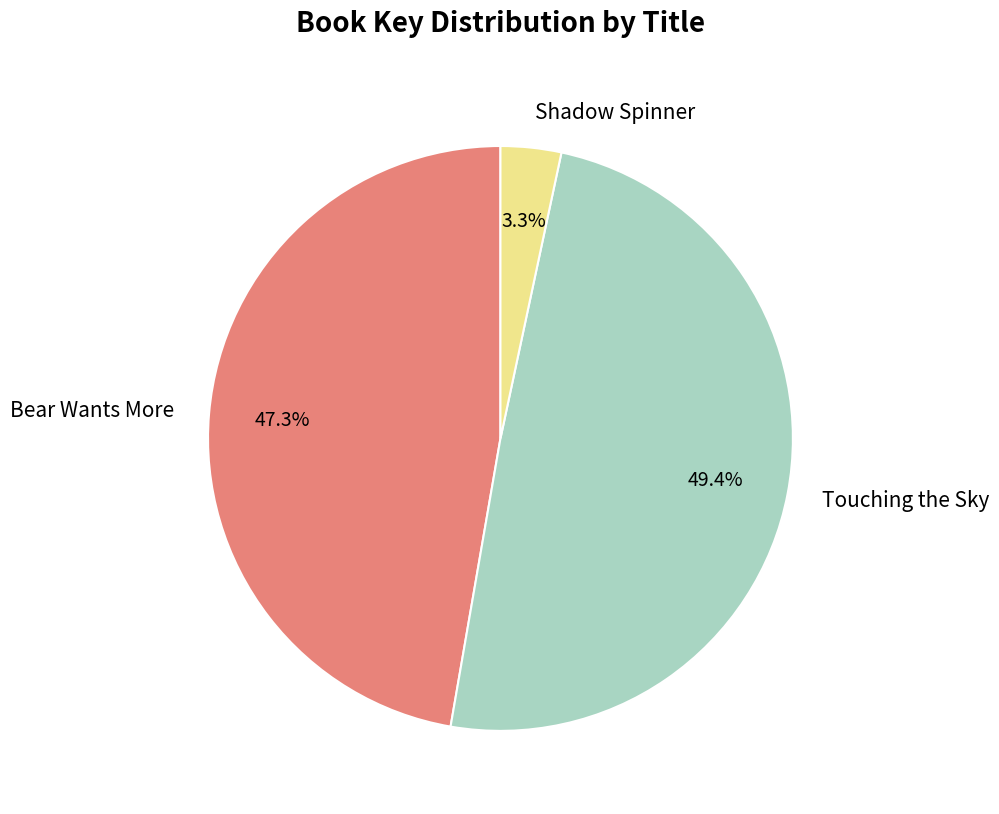

To the nearest percent, what is the average slice percentage?

33%